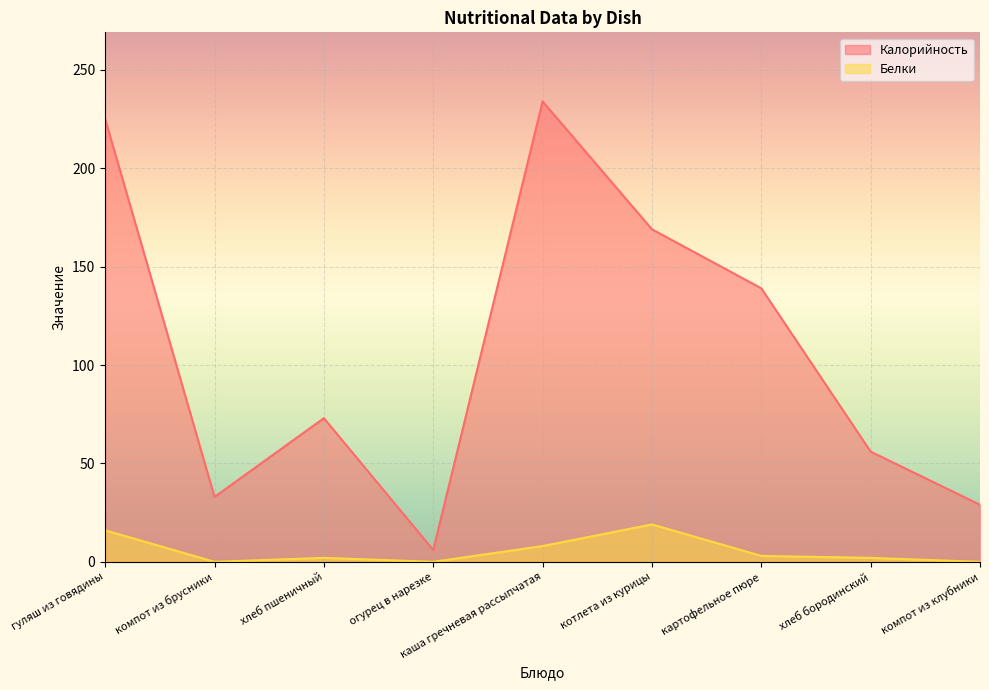

What is the greatest value displayed?

234